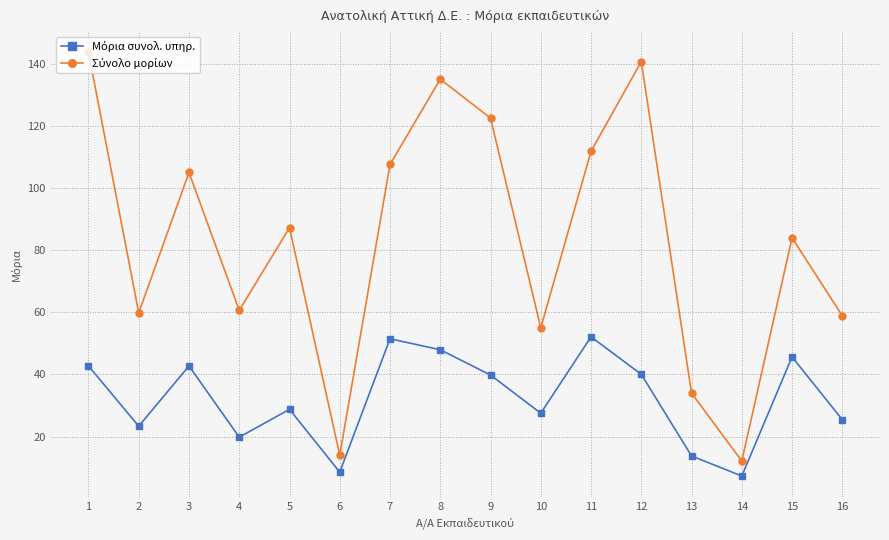

How many lines are shown in the chart?

2